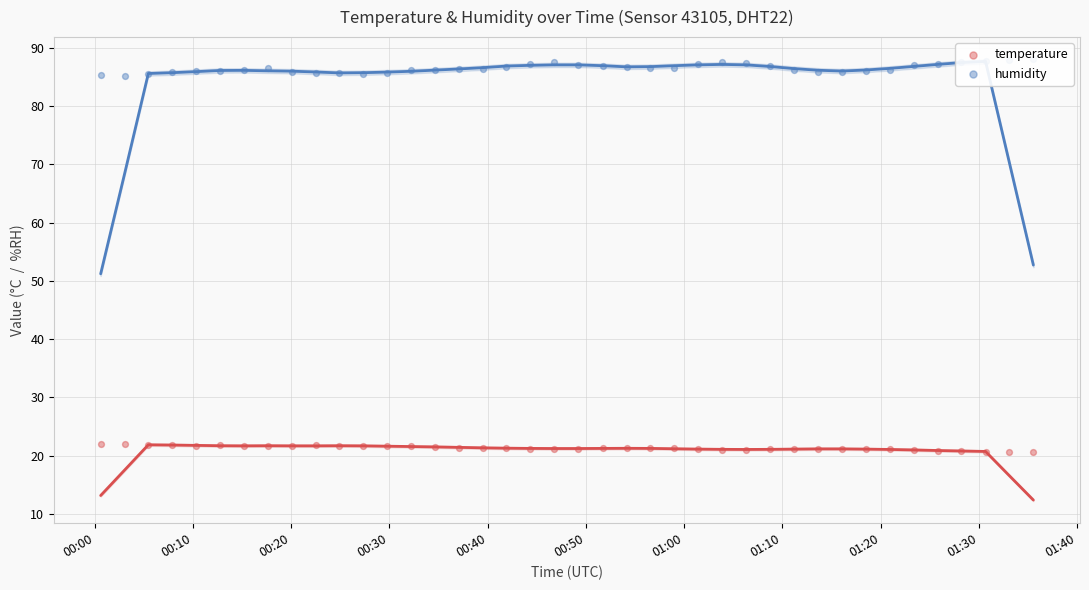

Which series has the widest spread of Y values?

humidity